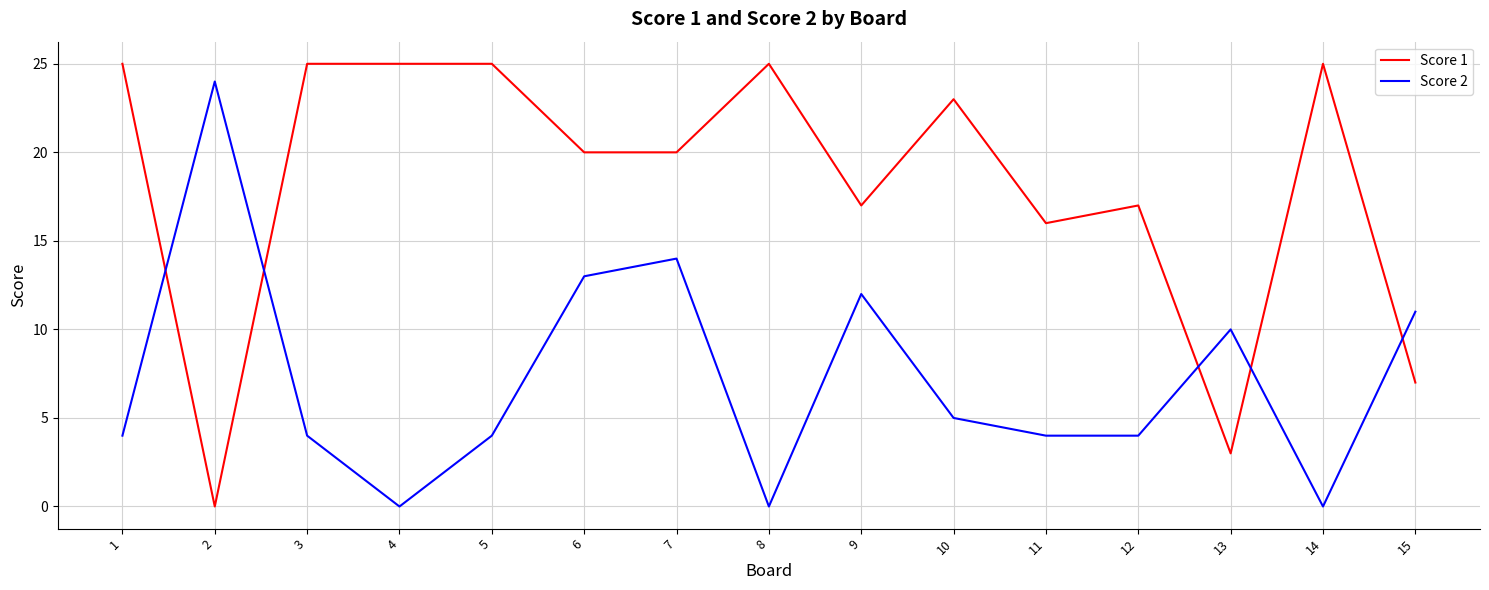

What is the maximum value shown in the chart?

25